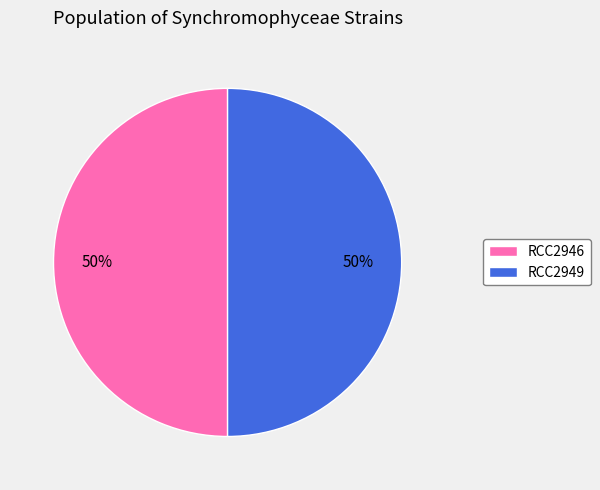

Approximately how many times larger is the value at RCC2946 compared to RCC2949?

1.0